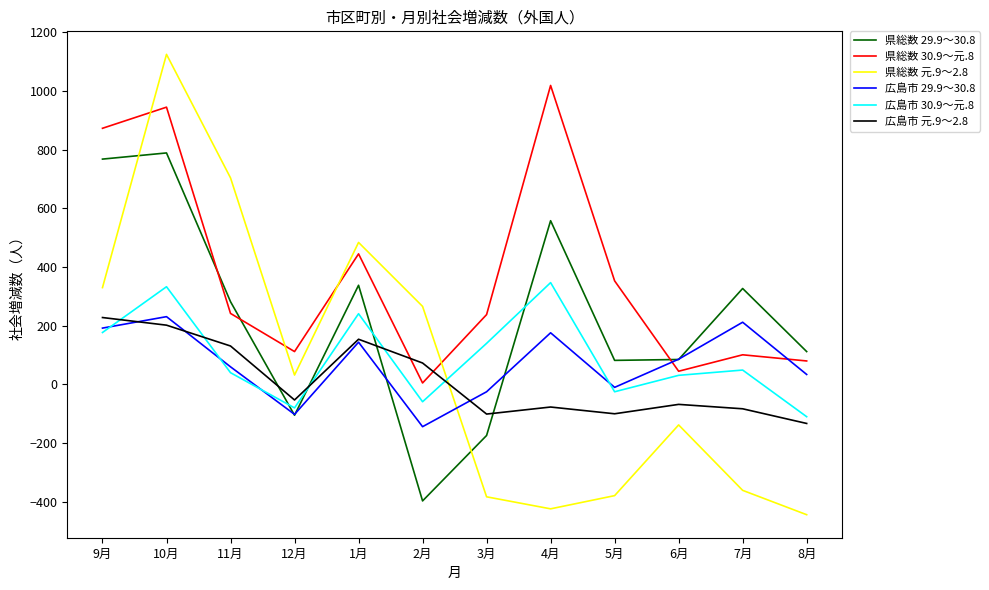

Which series has the largest total across all categories?

県総数 30.9～元.8